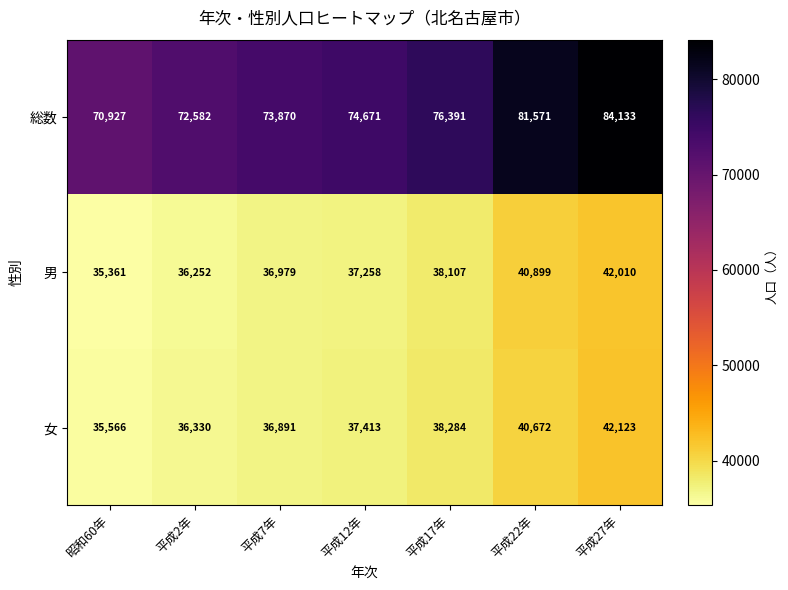

Between 昭和60年 and 平成7年, which series saw the biggest shift?

総数